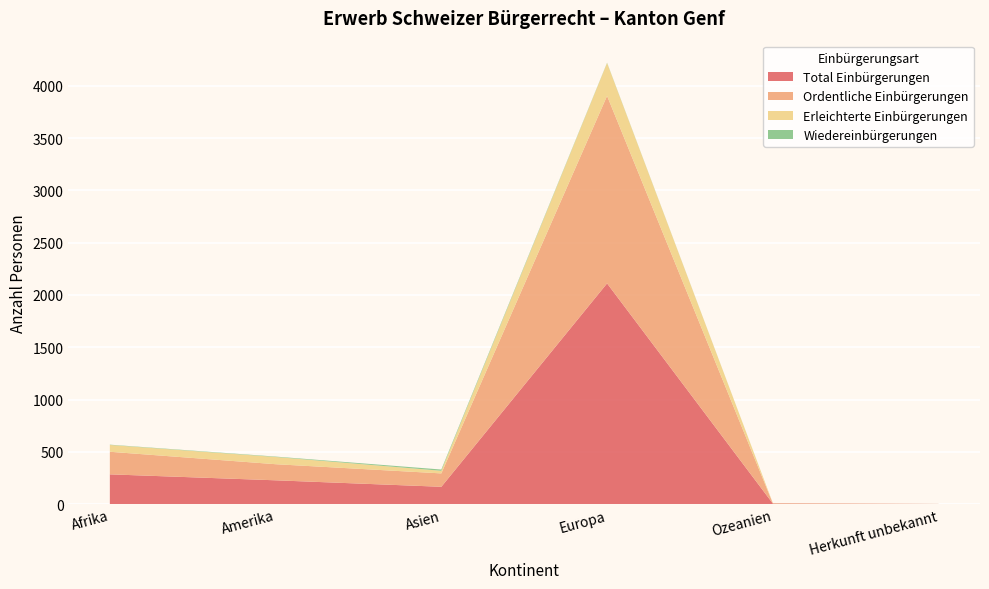

Reading right to left, transcribe all the data shown in this chart.

Total Einbürgerungen: 1	5	2111	165	227	284
Ordentliche Einbürgerungen: 0	3	1794	128	154	216
Erleichterte Einbürgerungen: 1	2	314	25	69	65
Wiedereinbürgerungen: 0	0	3	12	4	3